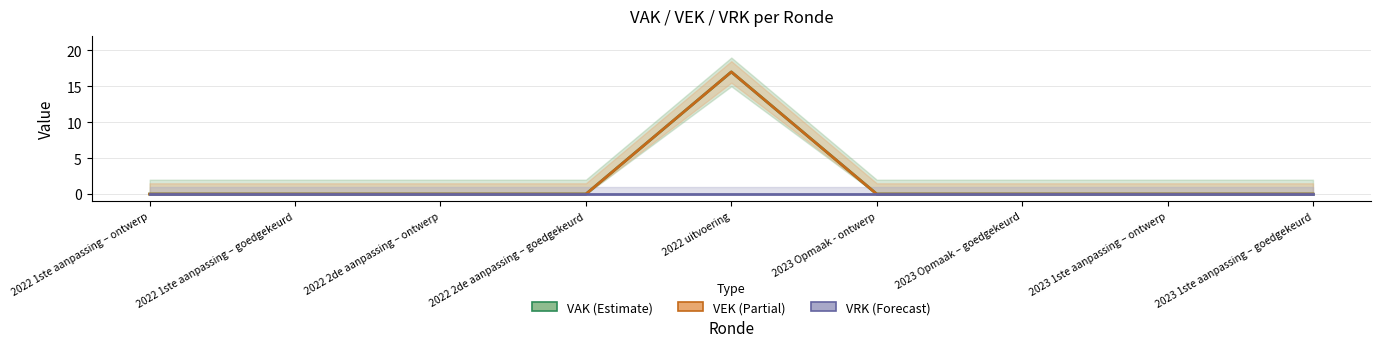

At which category does the chart reach its peak across all series?

2022 uitvoering